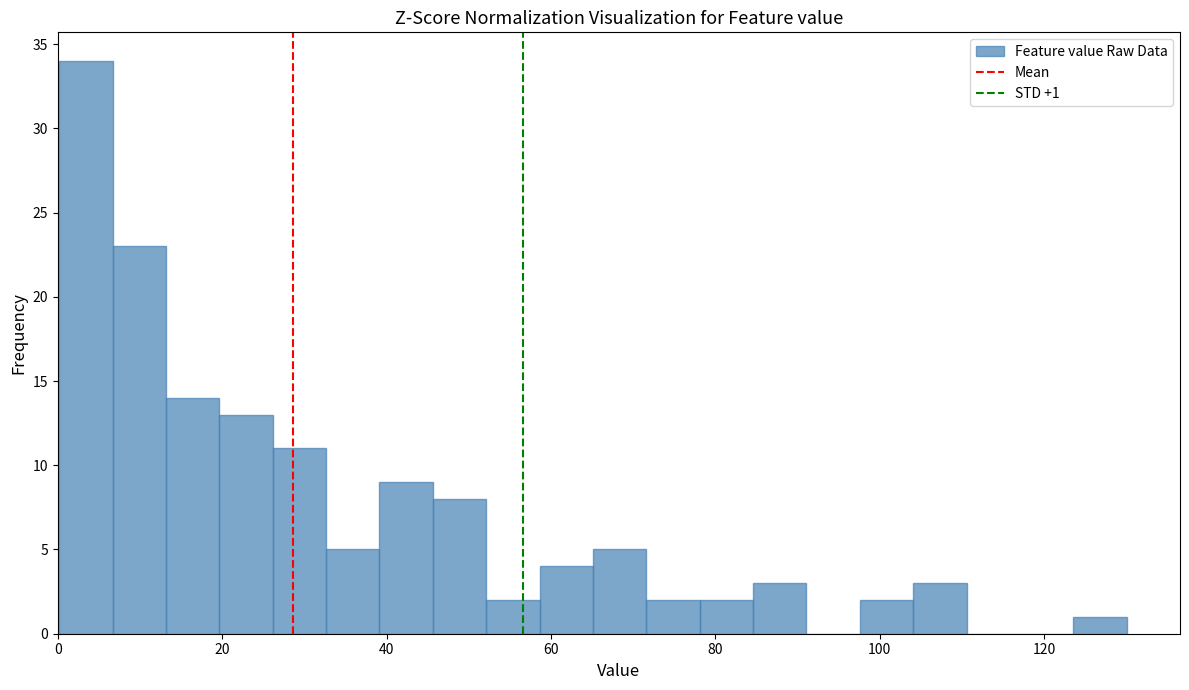

Around what value on the x-axis is the tallest bar? Give the approximate position of its centre, as read against the axis.

4